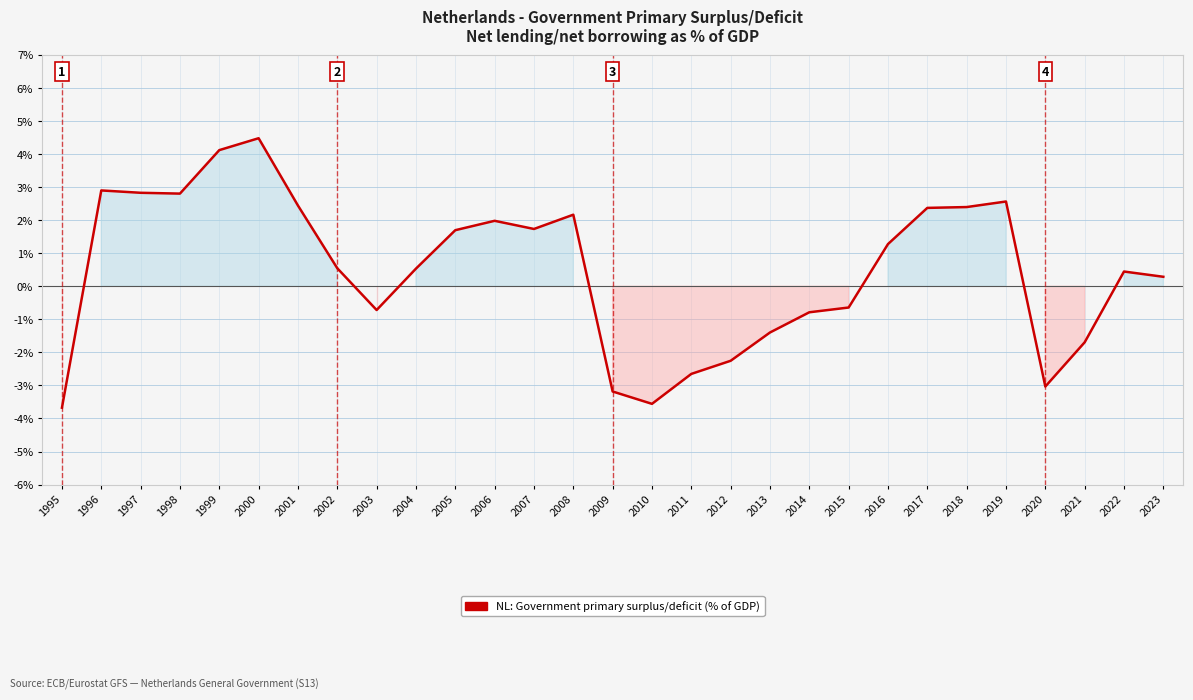

What is the difference between the maximum and minimum values?

8.2